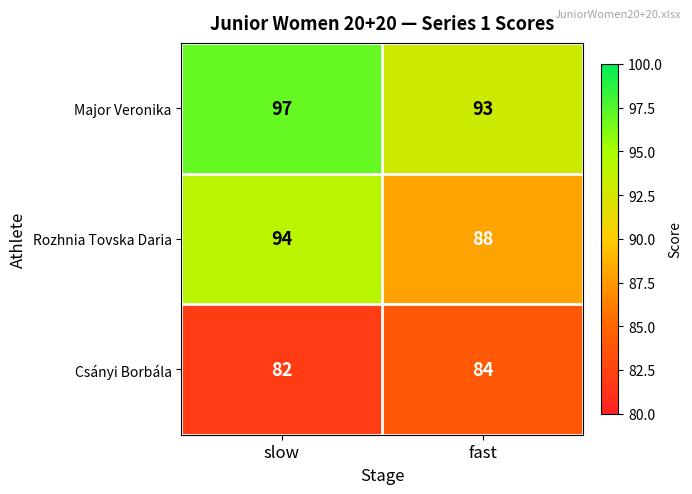

Reading left to right, transcribe all the data shown in this chart.

Major Veronika: slow=97	fast=93
Rozhnia Tovska Daria: slow=94	fast=88
Csányi Borbála: slow=82	fast=84